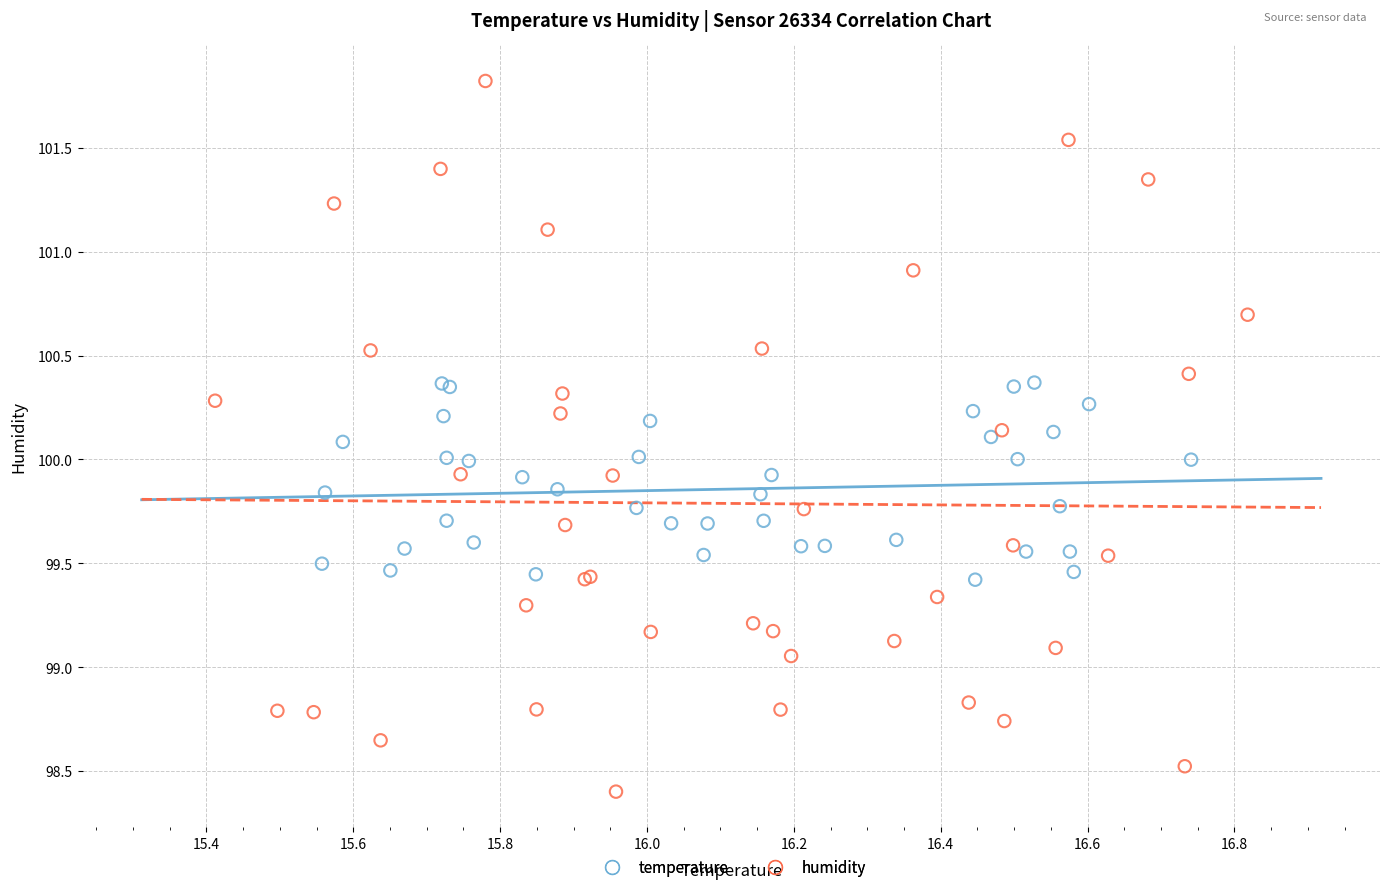

Which series has the widest spread of Y values?

humidity